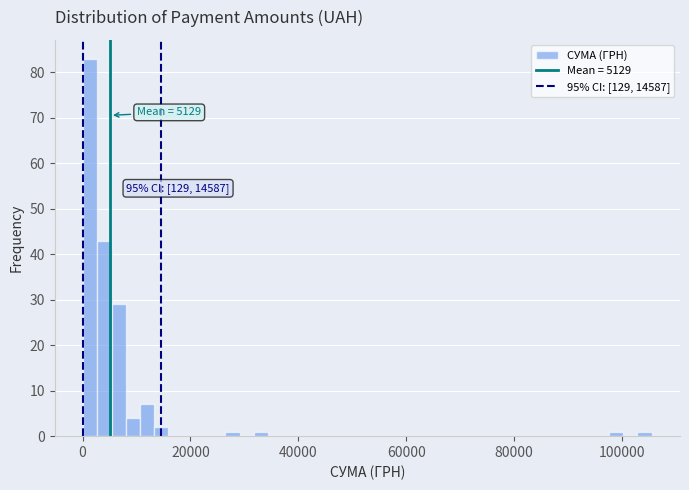

Around what value on the x-axis is the tallest bar? Give the approximate position of its centre, as read against the axis.

2000